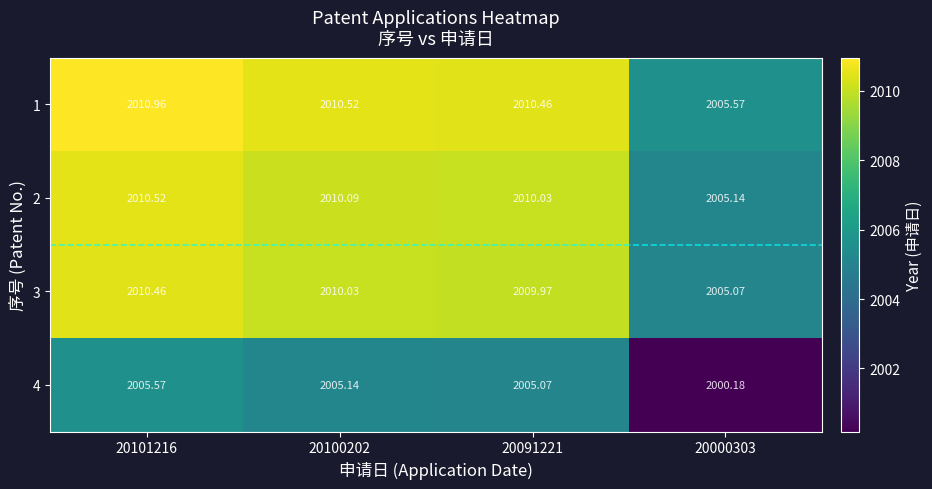

Is the value of 4 at 20091221 greater than the value of 3 at 20100202?

No